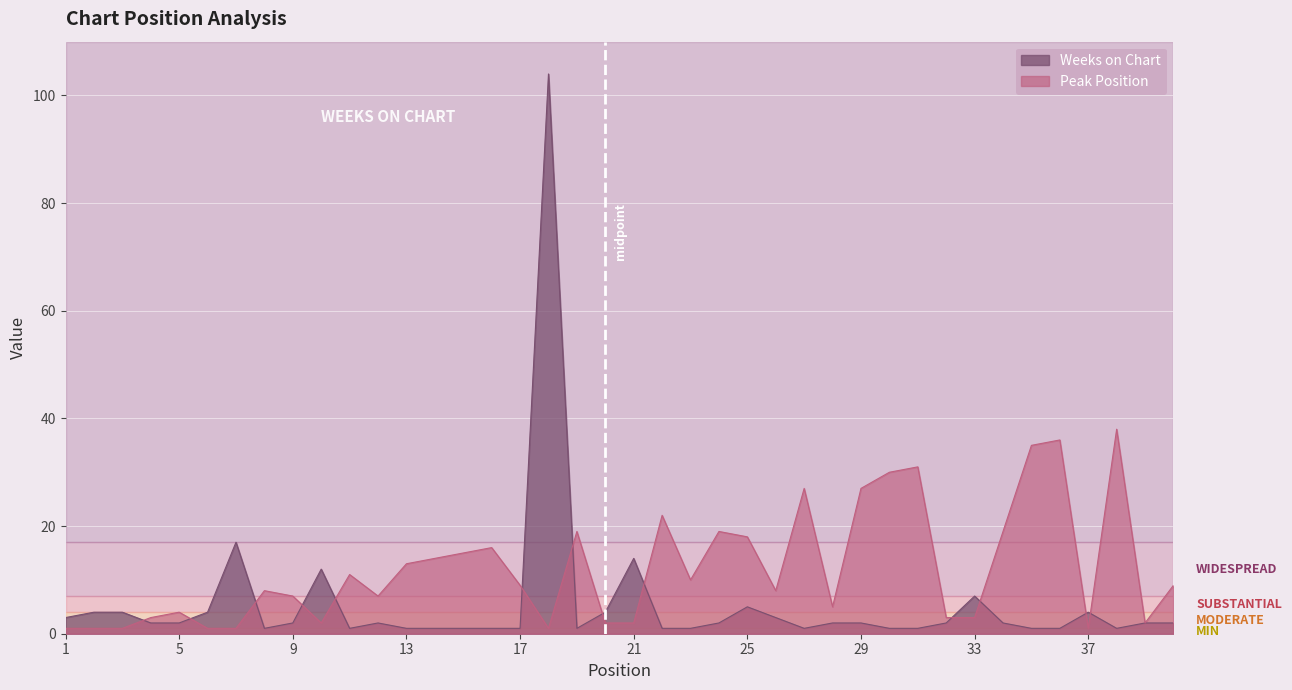

Is the value of Weeks on Chart at 23 greater than the value of Peak Position at 15?

No